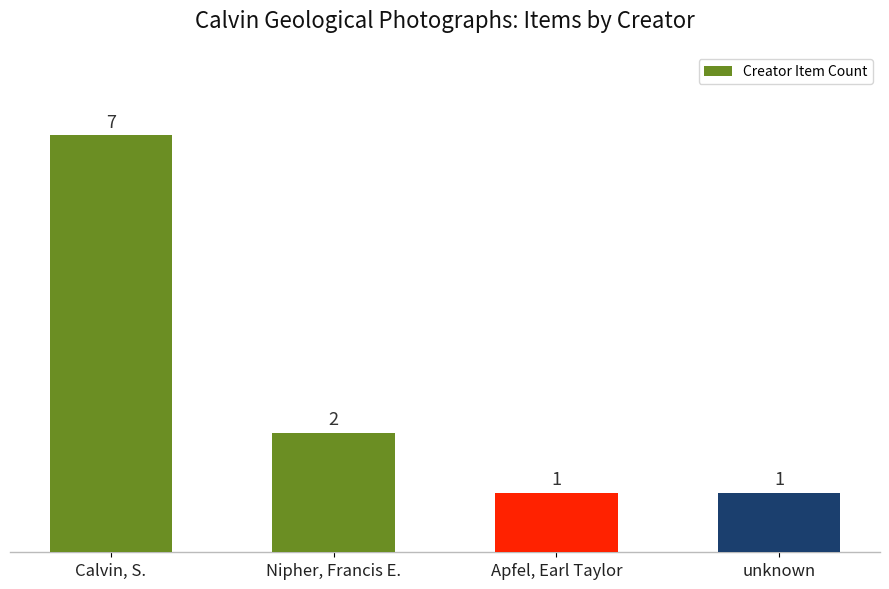

What is the change in value from Nipher, Francis E. to Apfel, Earl Taylor?

-1